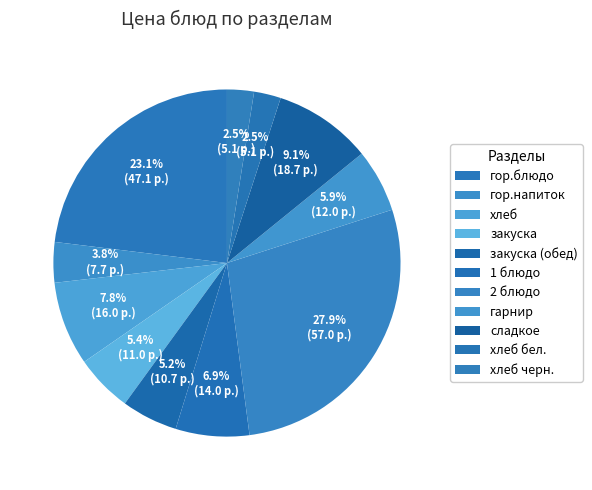

What percentage is NOT represented by гор.блюдо?

76.9%